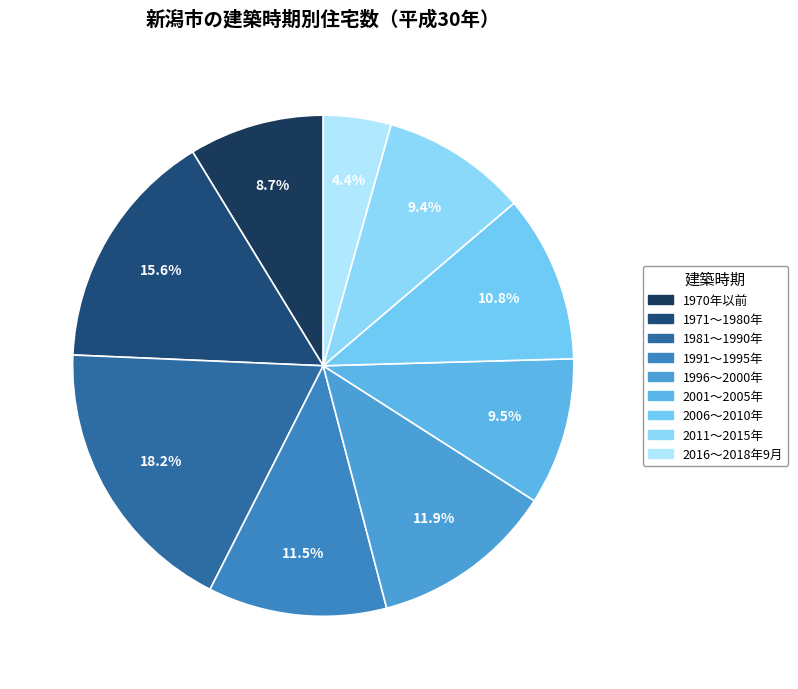

Which category has the smallest portion of the pie?

2016～2018年9月